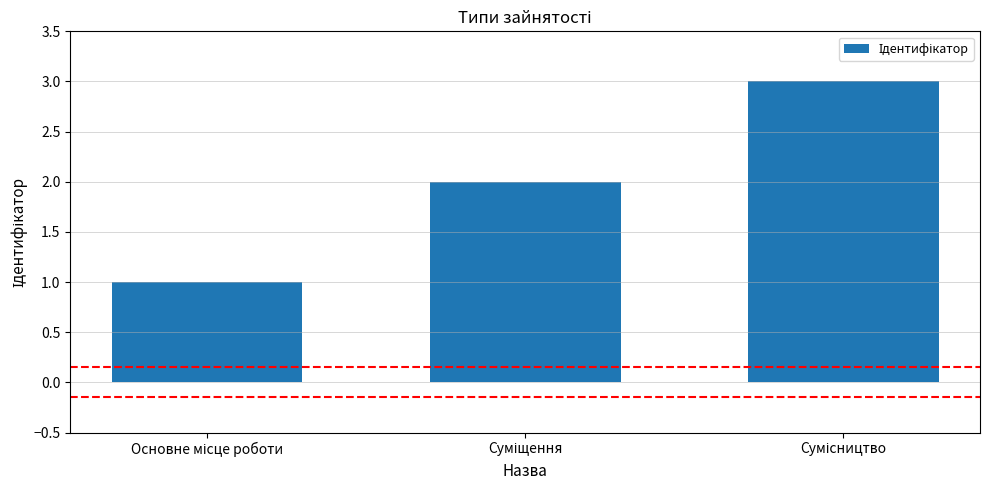

What is the greatest value displayed?

3